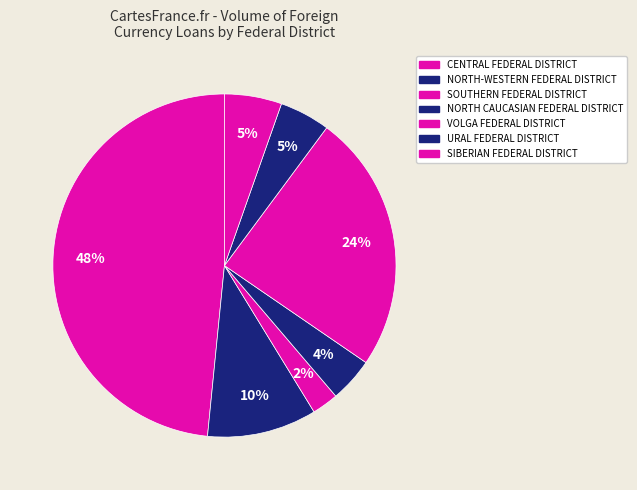

Between SIBERIAN FEDERAL DISTRICT and URAL FEDERAL DISTRICT, which is larger?

SIBERIAN FEDERAL DISTRICT